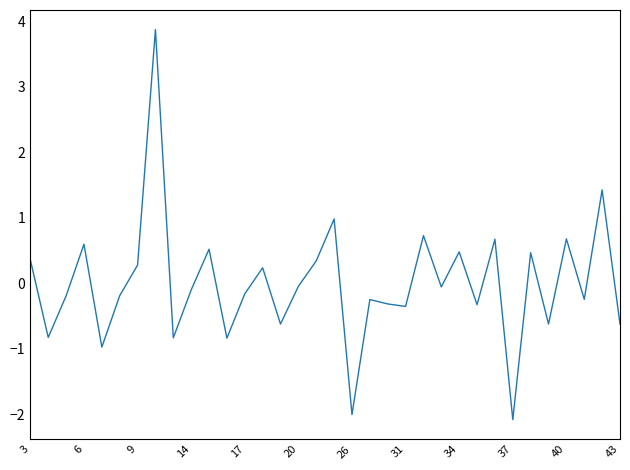

What is the difference between the maximum and minimum values?

6.0